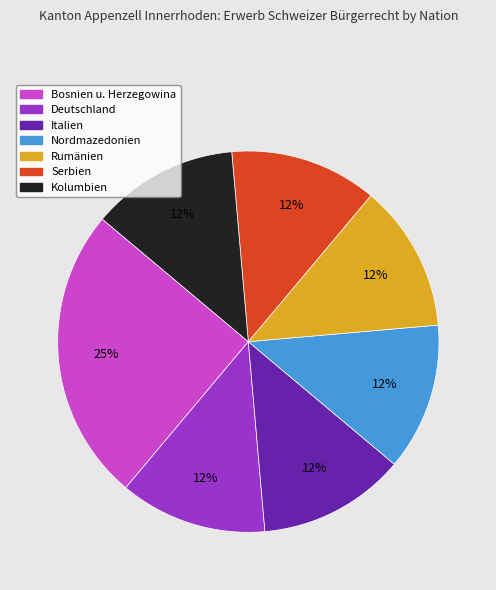

Combined, do Nordmazedonien and Rumänien account for over 50%?

No